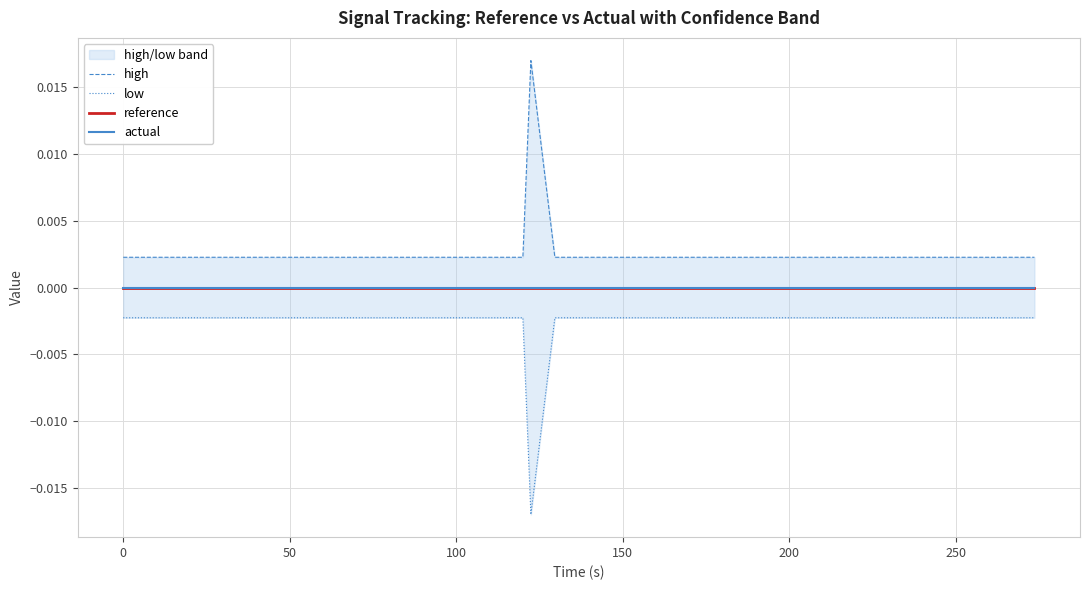

True or false: actual and high cross at least once.

False